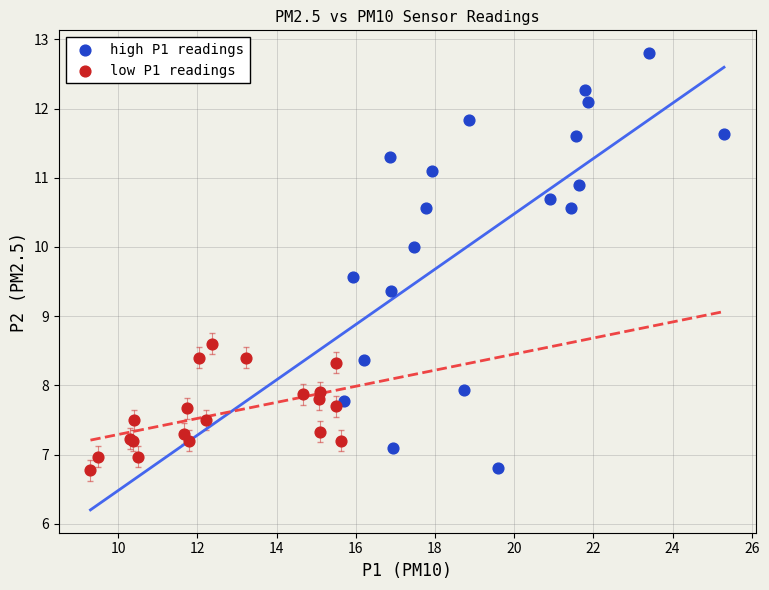

What are all the series names shown in the legend?

high P1 readings, low P1 readings